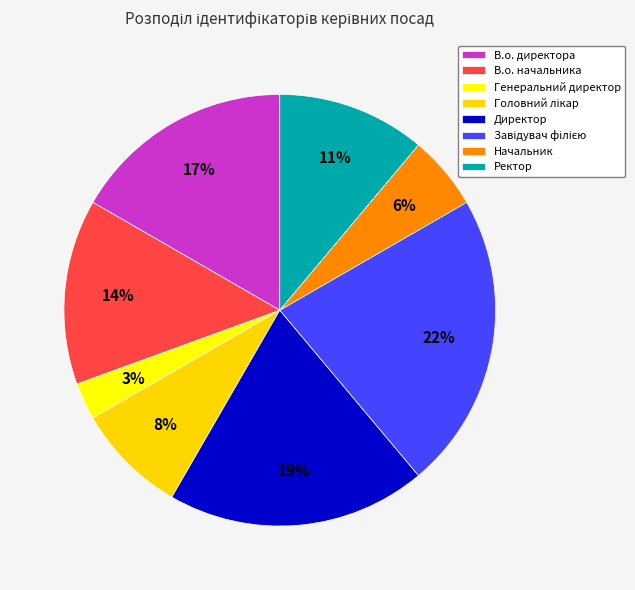

True or false: В.о. директора accounts for 17% of the total.

True